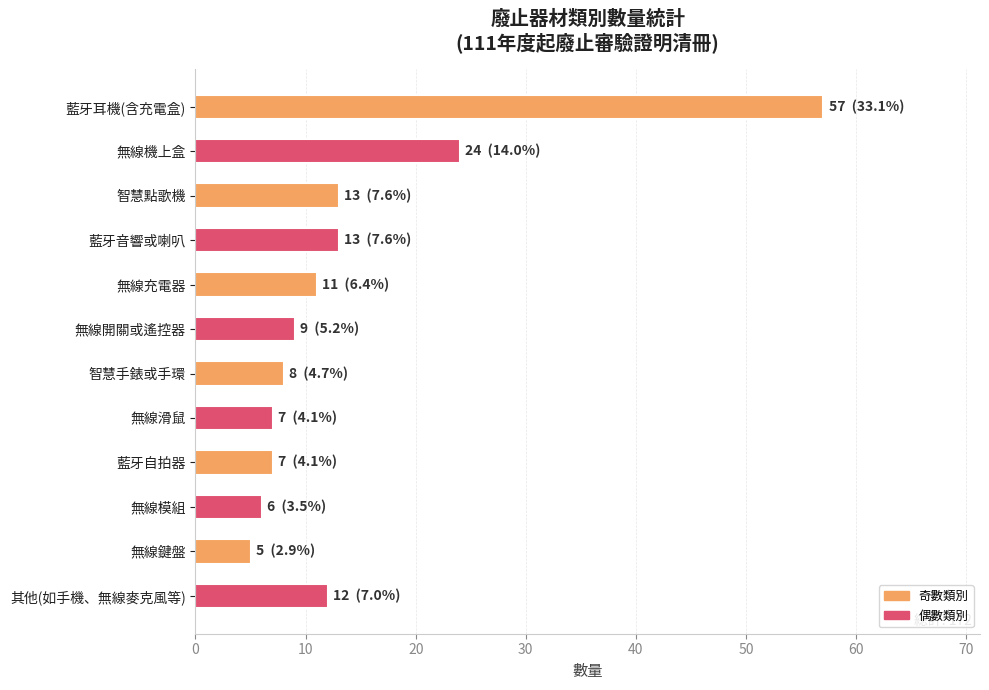

True or false: the data shows 12 at 藍牙自拍器.

False